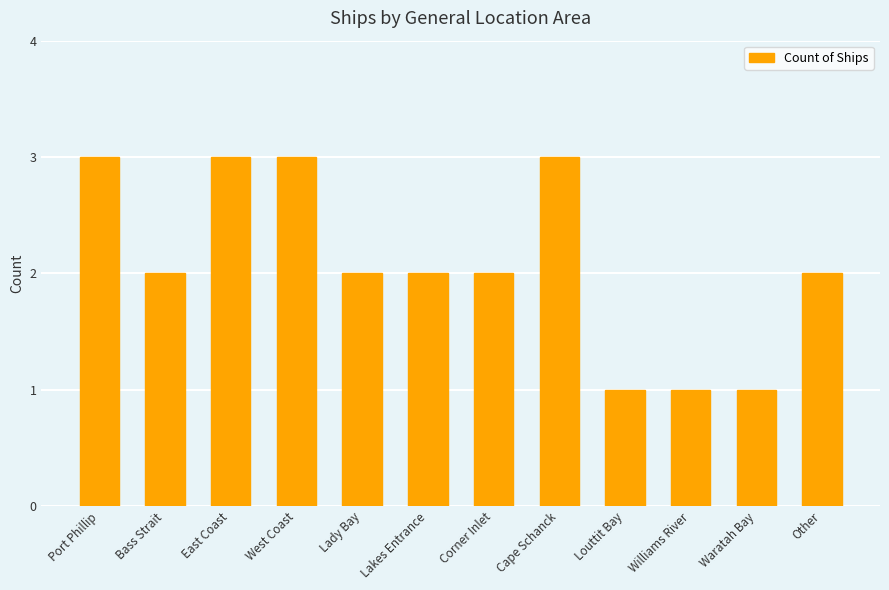

What is the value of the 10th bar from the left?

1